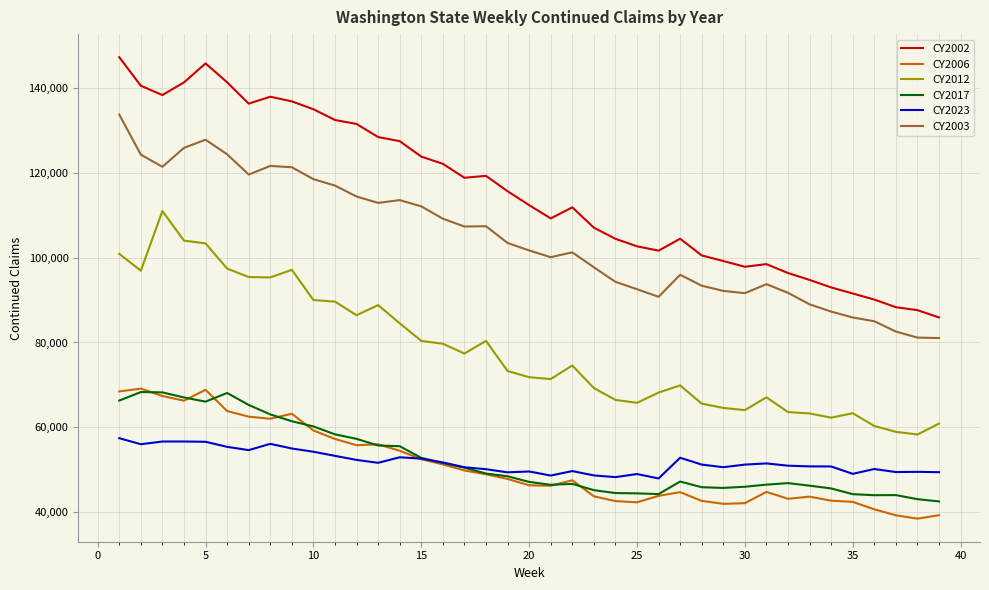

Which series has the widest spread of values?

CY2002